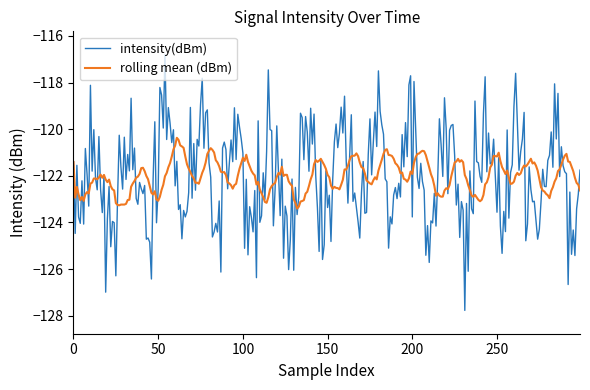

What is the maximum value for rolling mean (dBm)?

-120.4